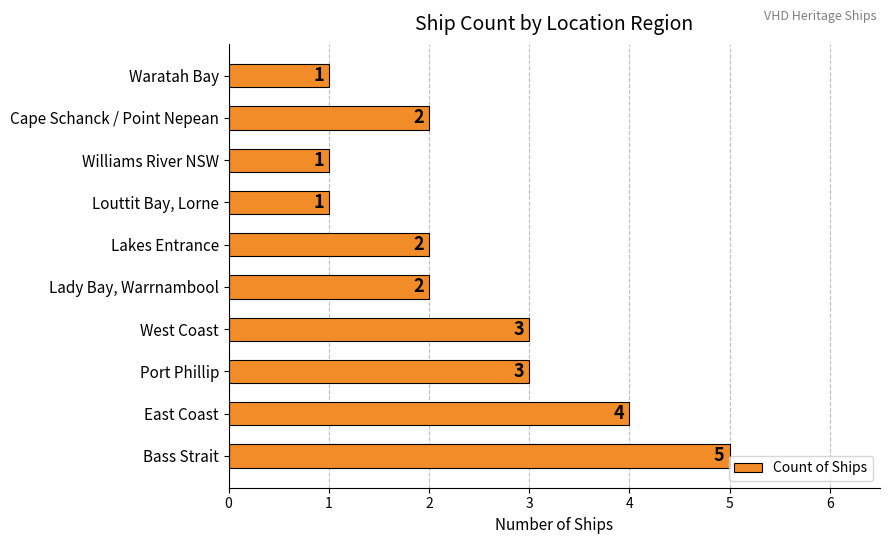

Does the chart contain stacked bars?

No